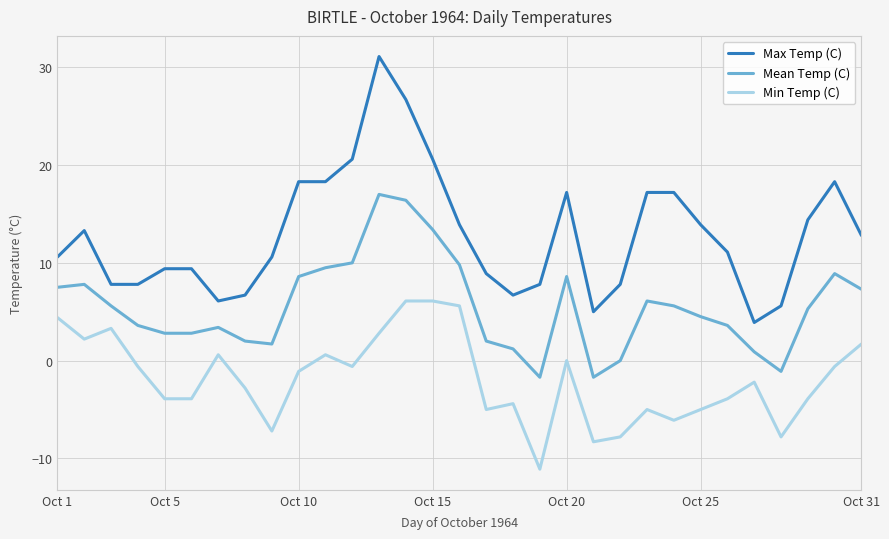

Which series has the largest total across all categories?

Max Temp (C)